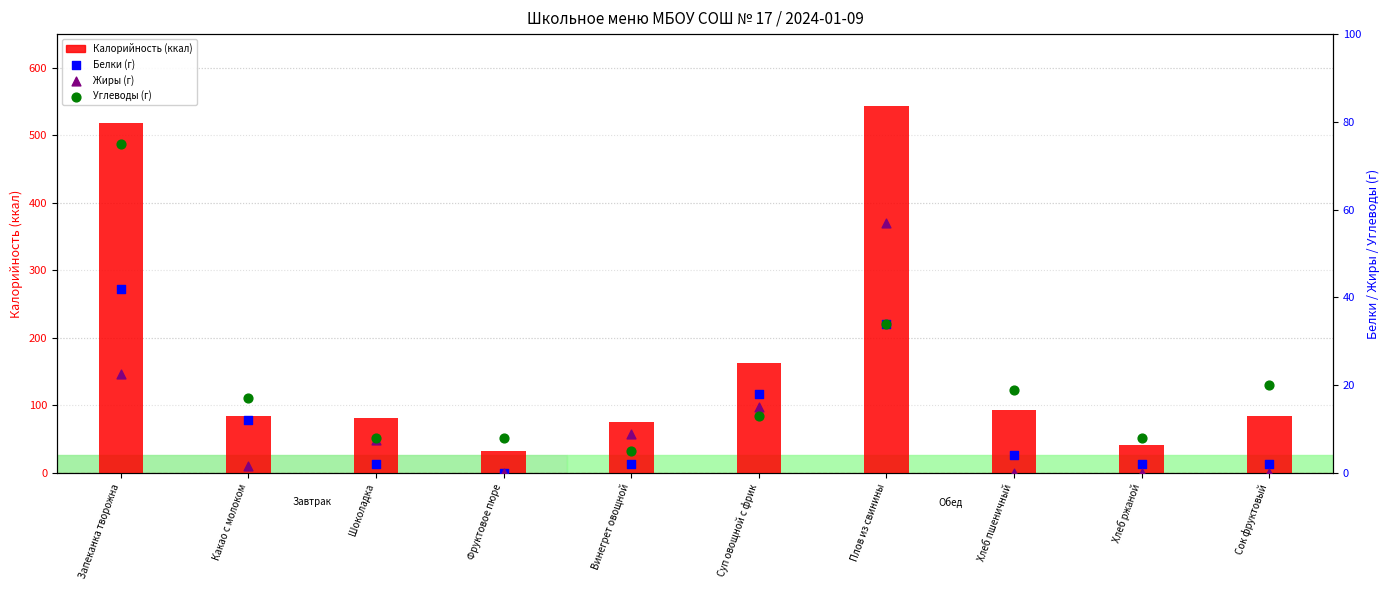

Which series reaches the minimum Y coordinate?

Белки (г)